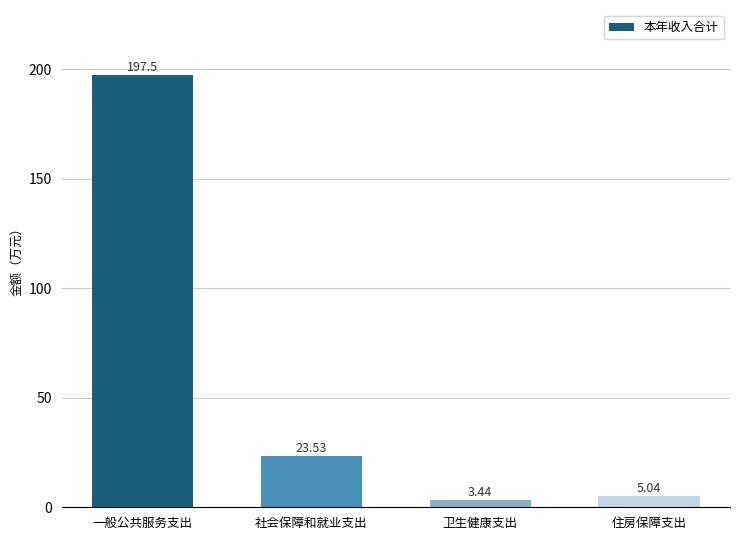

What is the difference between the values at 一般公共服务支出 and 住房保障支出?

192.5